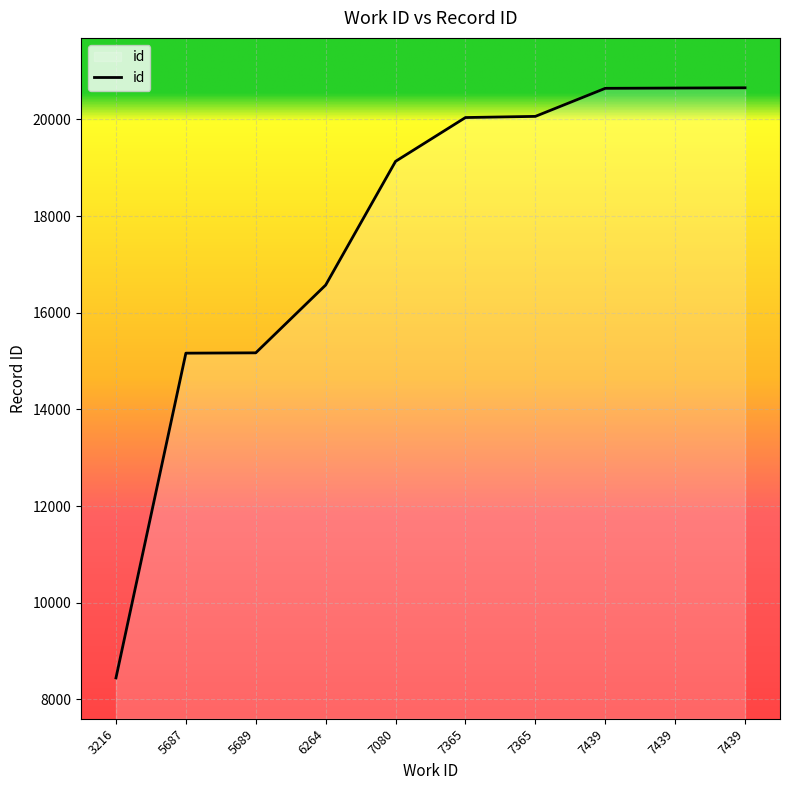

Rank the categories by value from lowest to highest.

3216, 5687, 5689, 6264, 7080, 7365, 7365, 7439, 7439, 7439